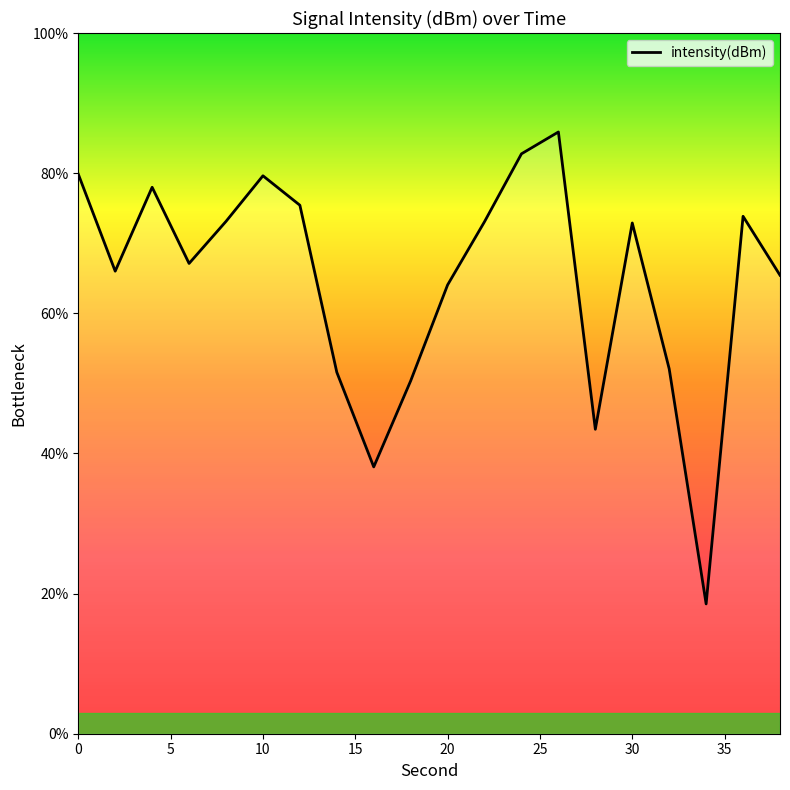

What is the ratio of the value at 2 to the value at 6?

1.0